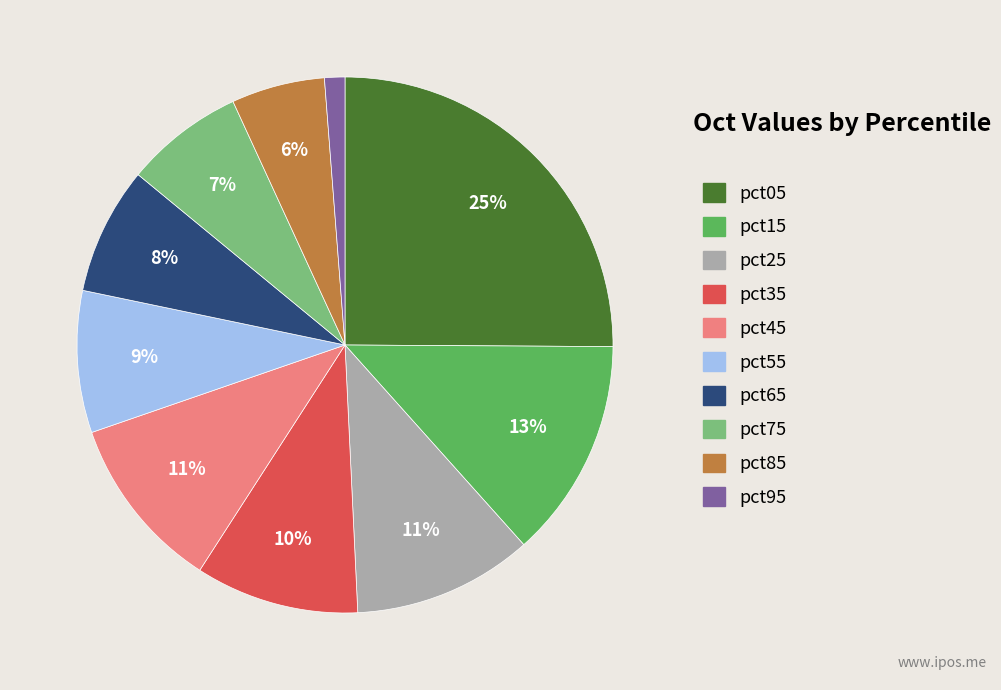

Combined, do pct75 and pct85 account for over 50%?

No